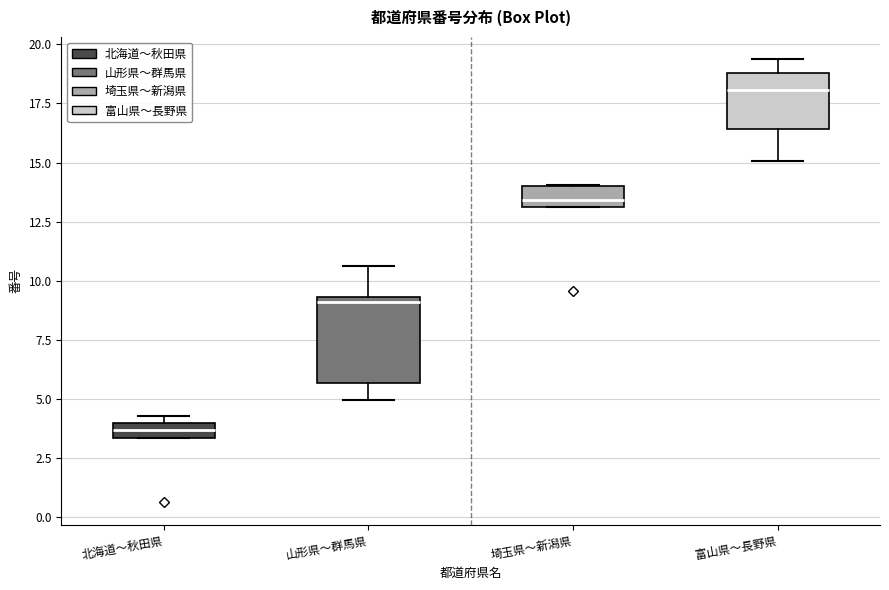

Which box is the tallest, from its lower edge to its upper edge?

山形県～群馬県